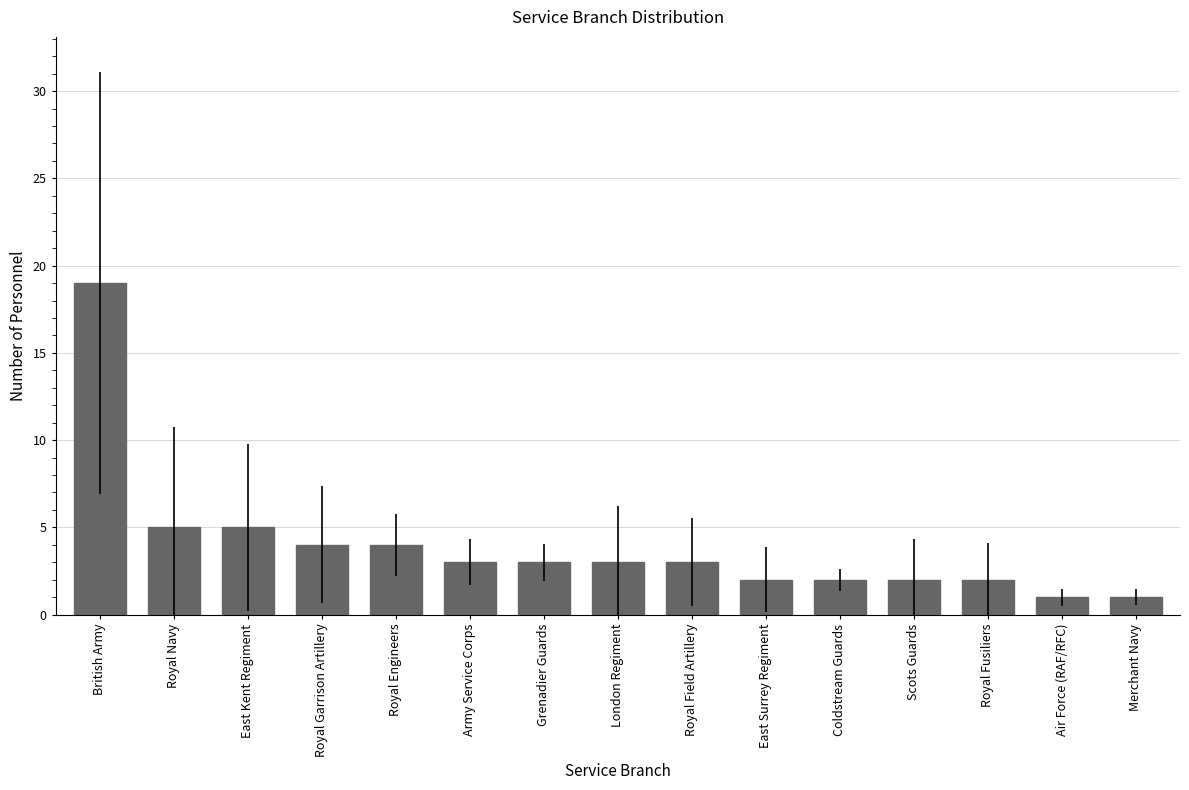

What position from the left is Grenadier Guards?

7